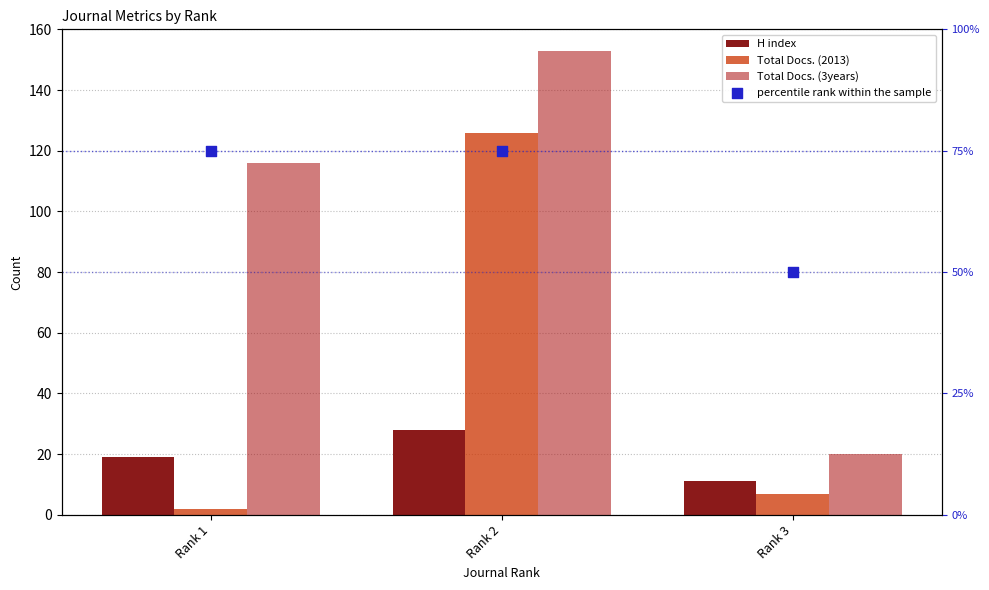

Is the value of percentile rank within the sample at Rank 2 greater than the value of Total Docs. (2013) at Rank 2?

No